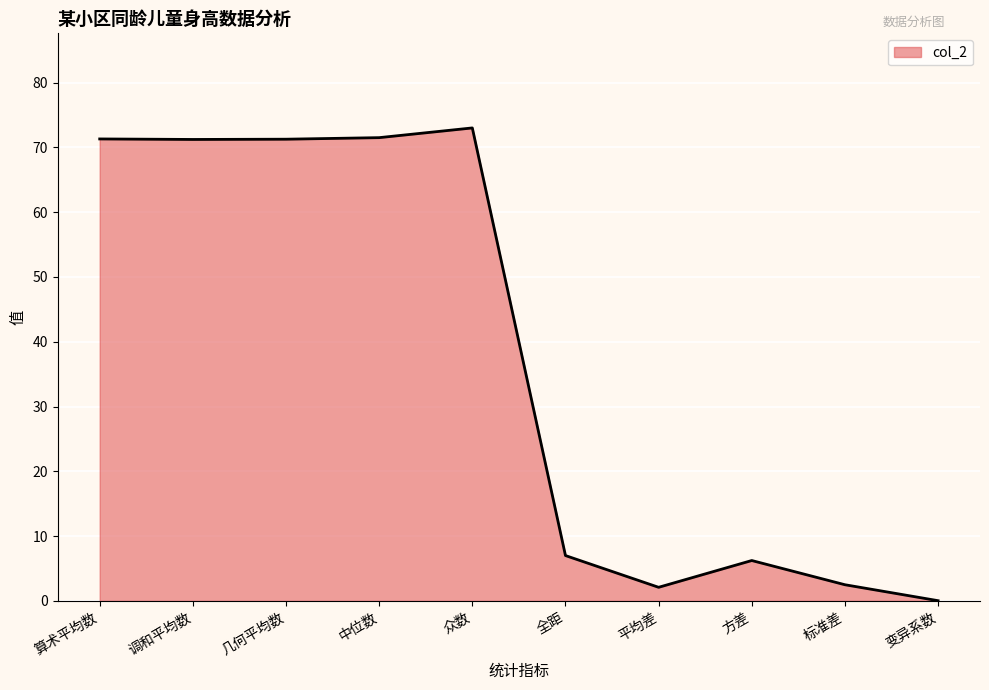

At which category does the chart reach its minimum across all series?

变异系数